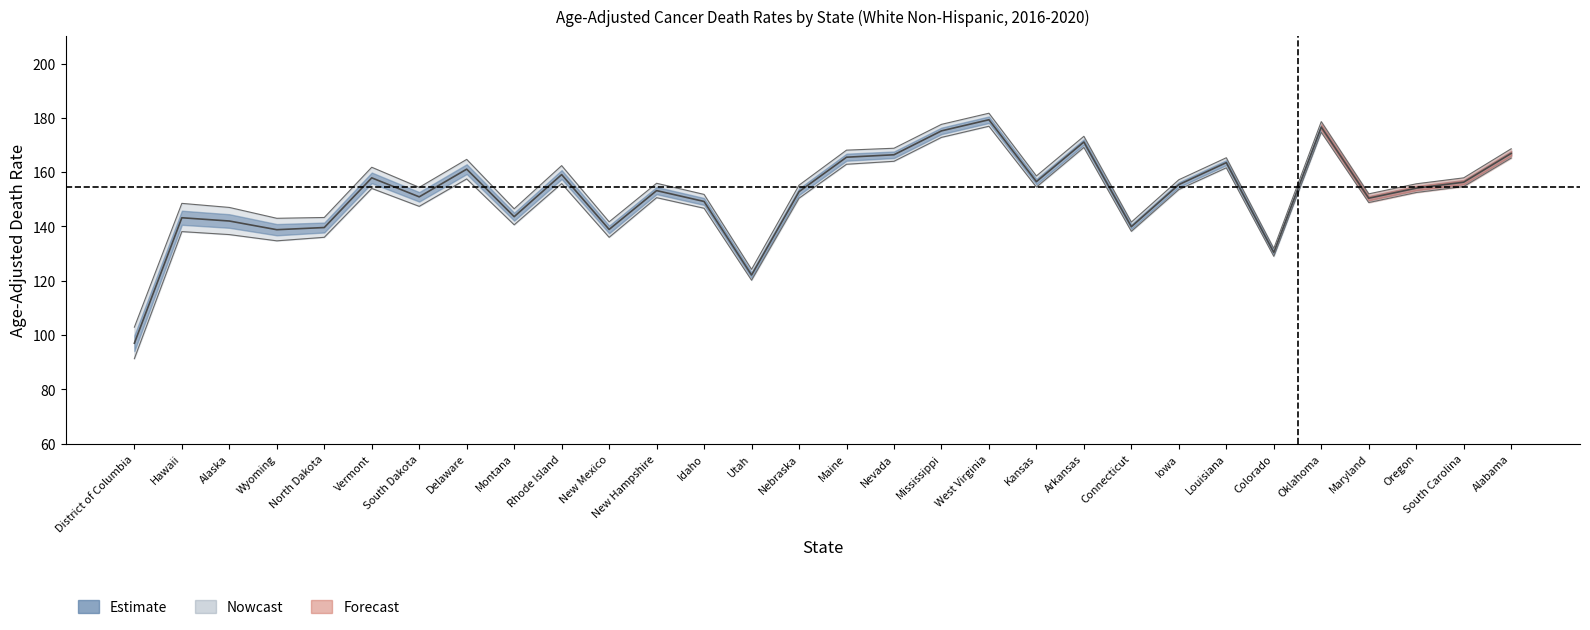

True or false: Age-Adjusted Death Rate has more than 1 points higher than both neighbors.

True